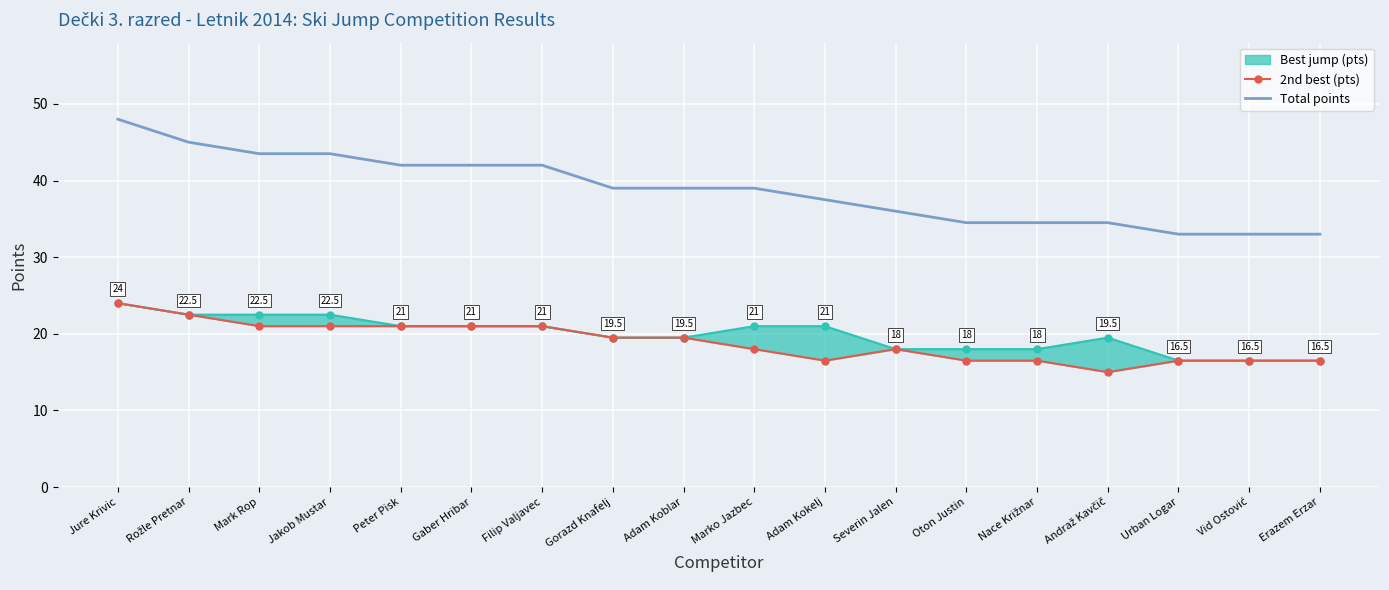

Reading right to left, list all the values displayed in this chart.

Best jump (pts) line: Erazem Erzar=16.5	Vid Ostović=16.5	Urban Logar=16.5	Andraž Kavčič=19.5	Nace Križnar=18.0	Oton Justin=18.0	Severin Jalen=18.0	Adam Kokelj=21.0	Marko Jazbec=21.0	Adam Koblar=19.5	Gorazd Knafelj=19.5	Filip Valjavec=21.0	Gaber Hribar=21.0	Peter Pisk=21.0	Jakob Mustar=22.5	Mark Rop=22.5	Rožle Pretnar=22.5	Jure Krivic=24.0
2nd best (pts): Erazem Erzar=16.5	Vid Ostović=16.5	Urban Logar=16.5	Andraž Kavčič=15.0	Nace Križnar=16.5	Oton Justin=16.5	Severin Jalen=18.0	Adam Kokelj=16.5	Marko Jazbec=18.0	Adam Koblar=19.5	Gorazd Knafelj=19.5	Filip Valjavec=21.0	Gaber Hribar=21.0	Peter Pisk=21.0	Jakob Mustar=21.0	Mark Rop=21.0	Rožle Pretnar=22.5	Jure Krivic=24.0
Total points: Erazem Erzar=33.0	Vid Ostović=33.0	Urban Logar=33.0	Andraž Kavčič=34.5	Nace Križnar=34.5	Oton Justin=34.5	Severin Jalen=36.0	Adam Kokelj=37.5	Marko Jazbec=39.0	Adam Koblar=39.0	Gorazd Knafelj=39.0	Filip Valjavec=42.0	Gaber Hribar=42.0	Peter Pisk=42.0	Jakob Mustar=43.5	Mark Rop=43.5	Rožle Pretnar=45.0	Jure Krivic=48.0